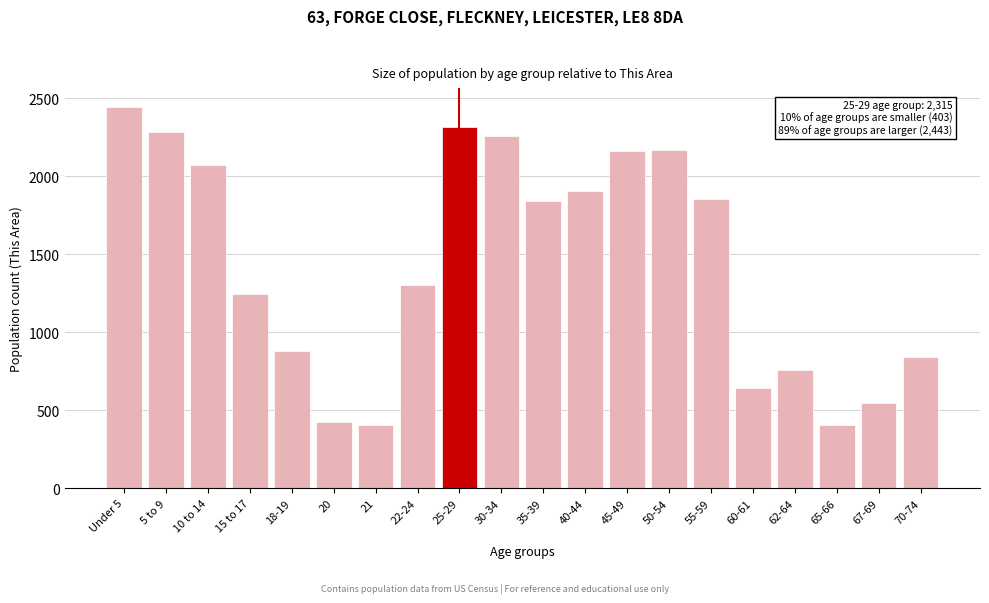

Approximately how many times larger is the value at 20 compared to 22-24?

0.3